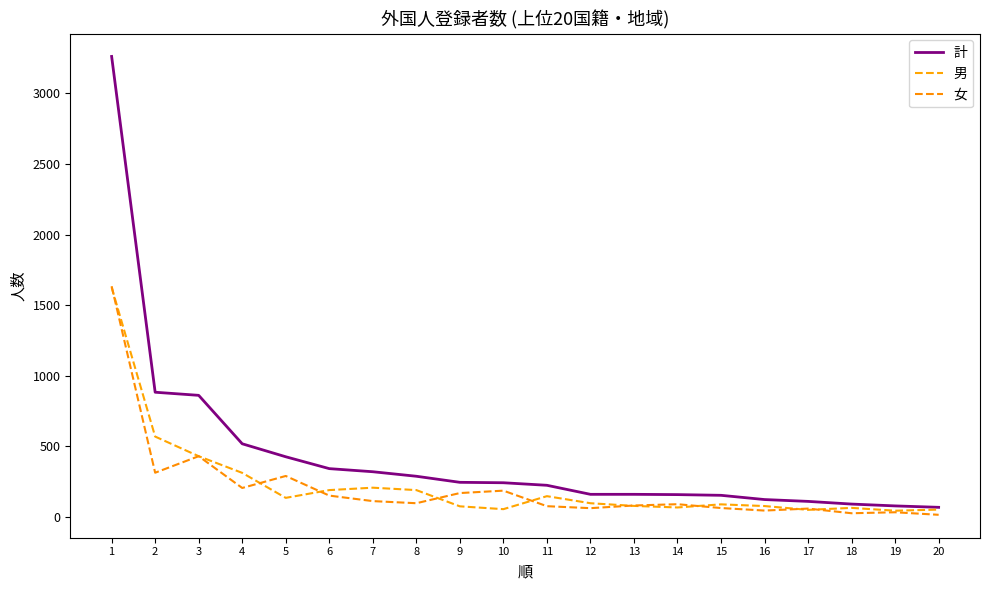

The 計 series shows 159 at 14. True or false?

True